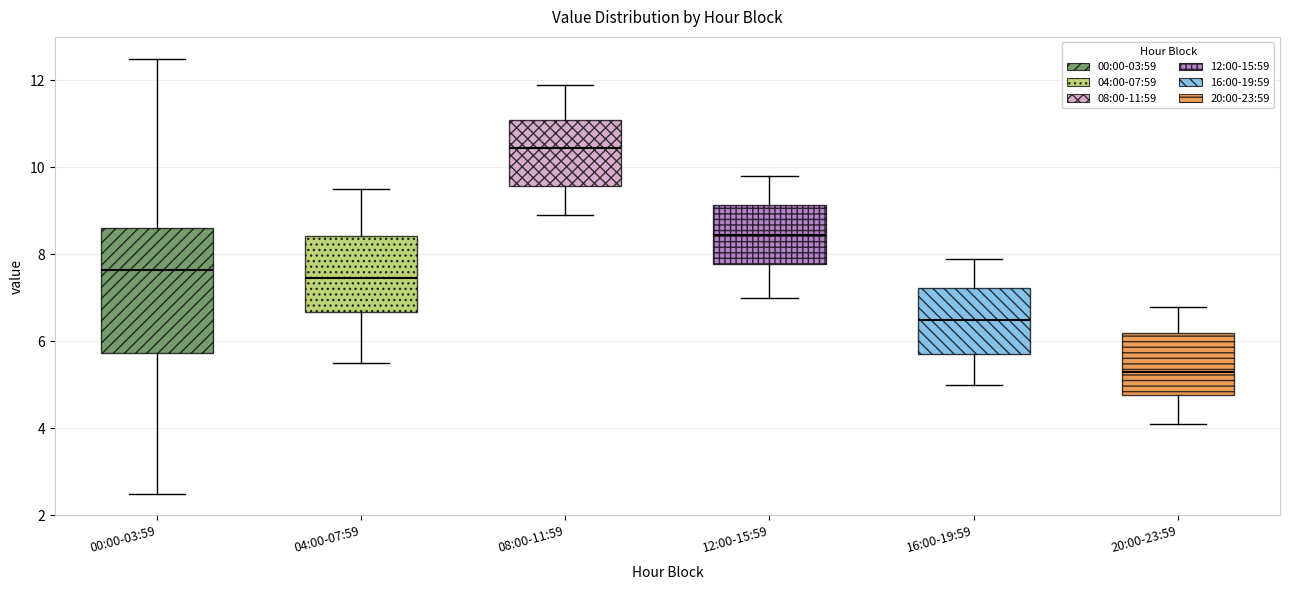

Where does the lower whisker of the box for 04:00-07:59 end on the y-axis? The values are not printed on the chart, so give them approximately, as read against the axis.

5.6